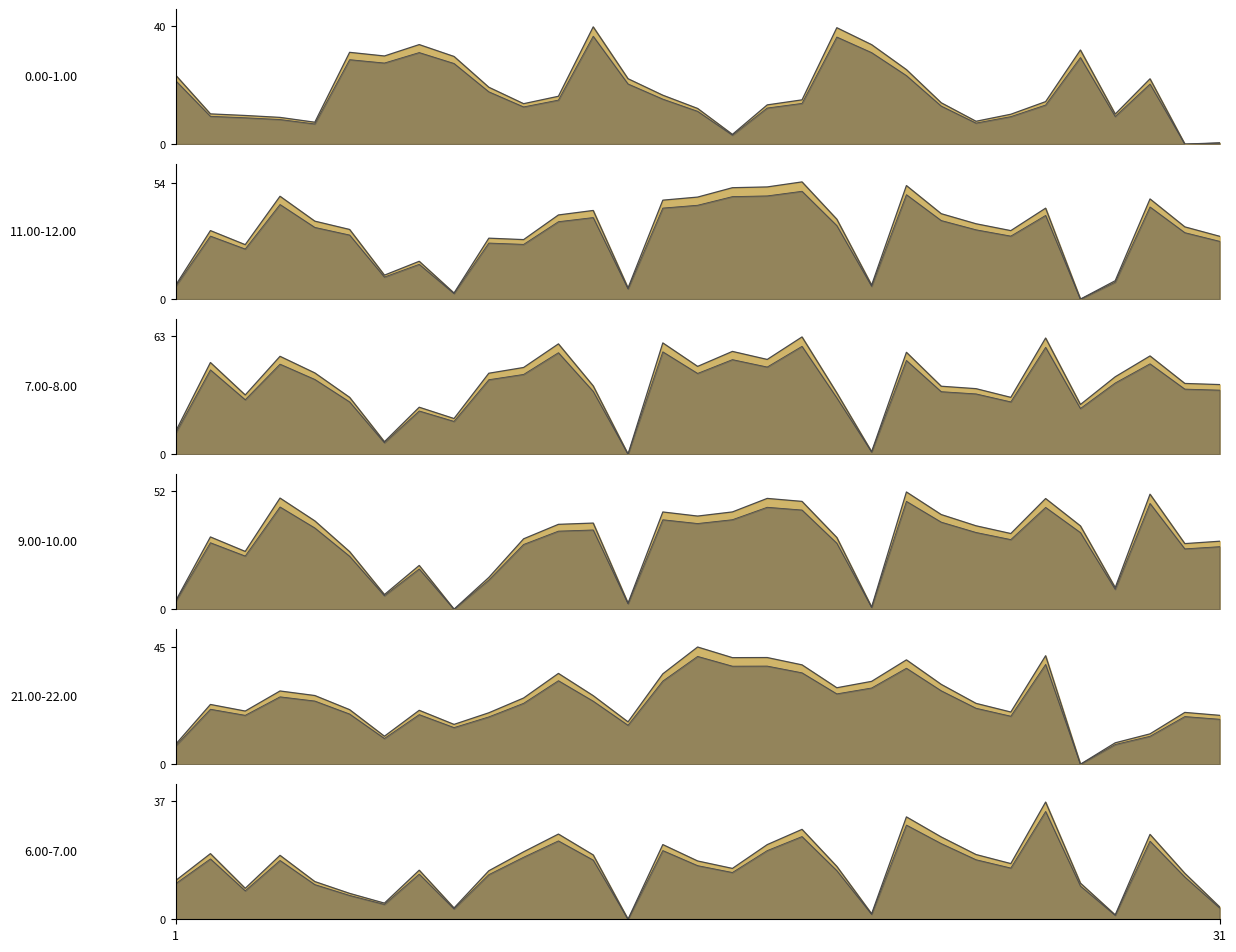

At which category does 11.00-12.00 reach its first local peak?

2